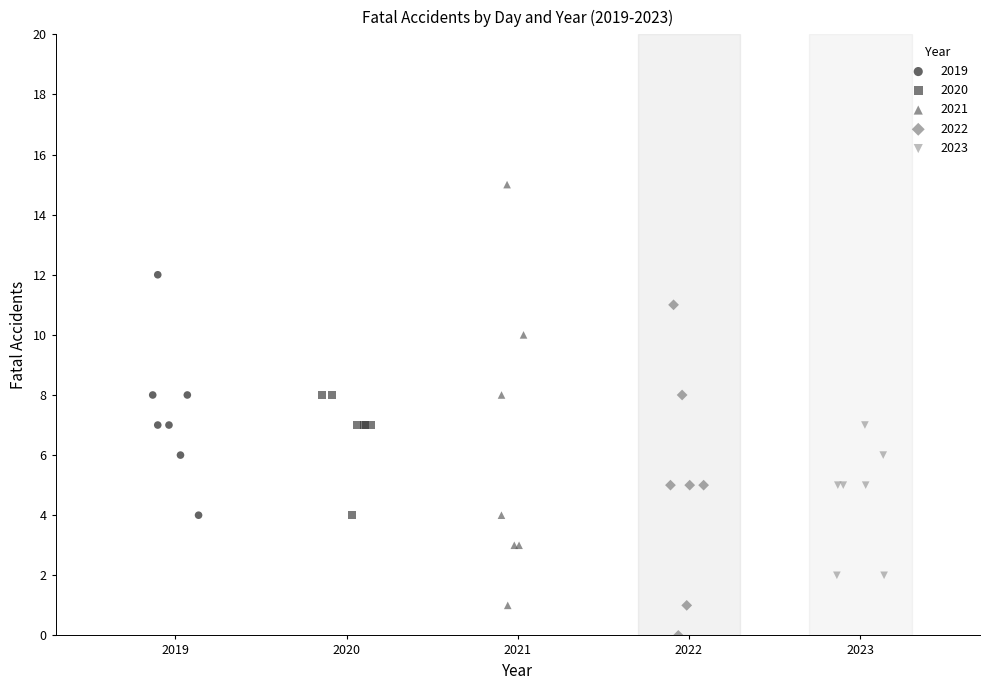

Which series contains the highest Y value?

2021